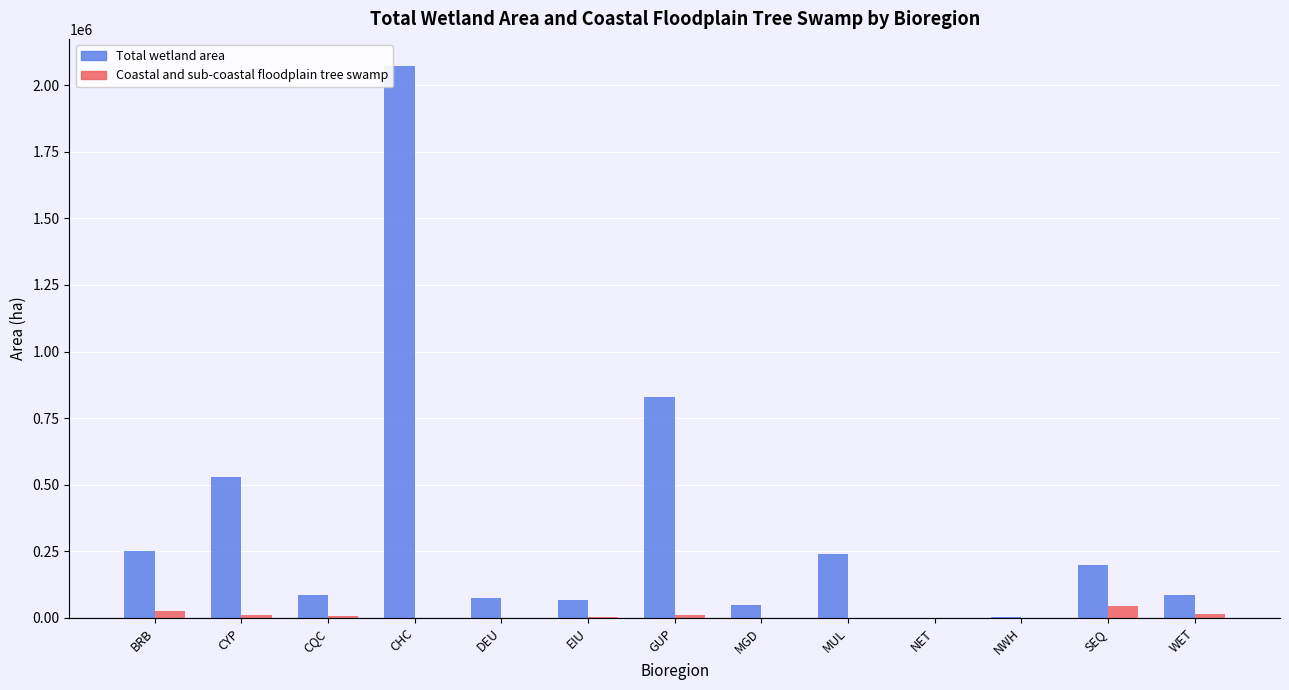

Is the value of Total wetland area at CYP greater than the value of Coastal and sub-coastal floodplain tree swamp at NET?

Yes